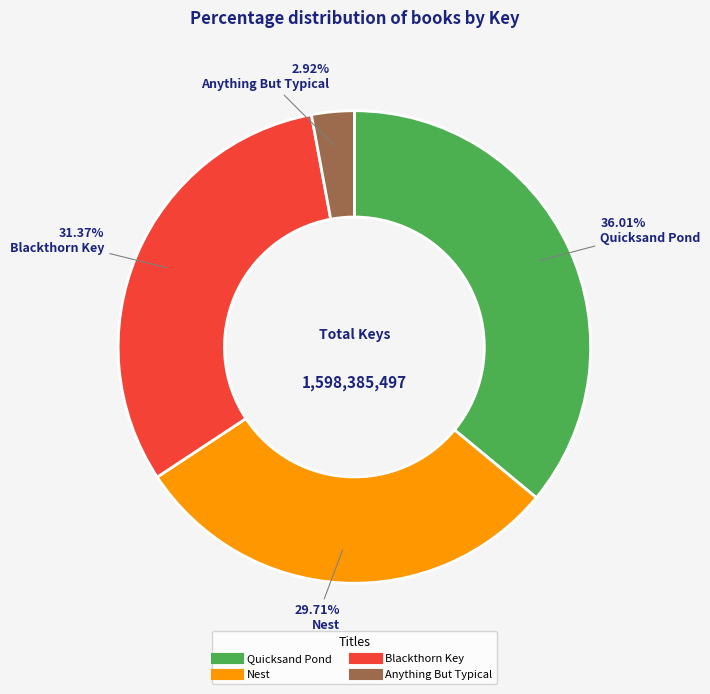

True or false: Quicksand Pond accounts for 49% of the total.

False